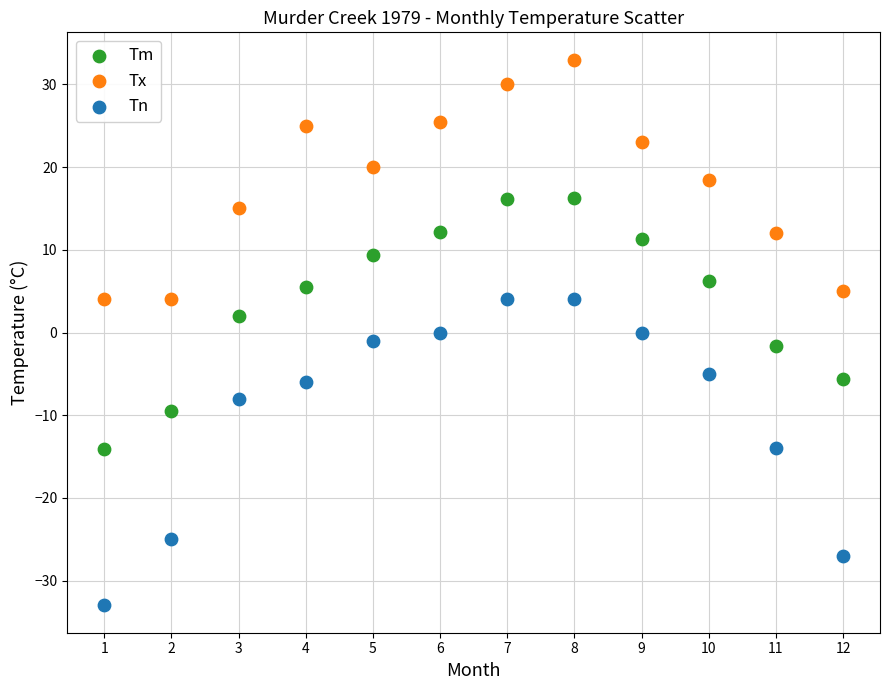

Across all data points, what is the range of Y values (max minus min)?

66.0